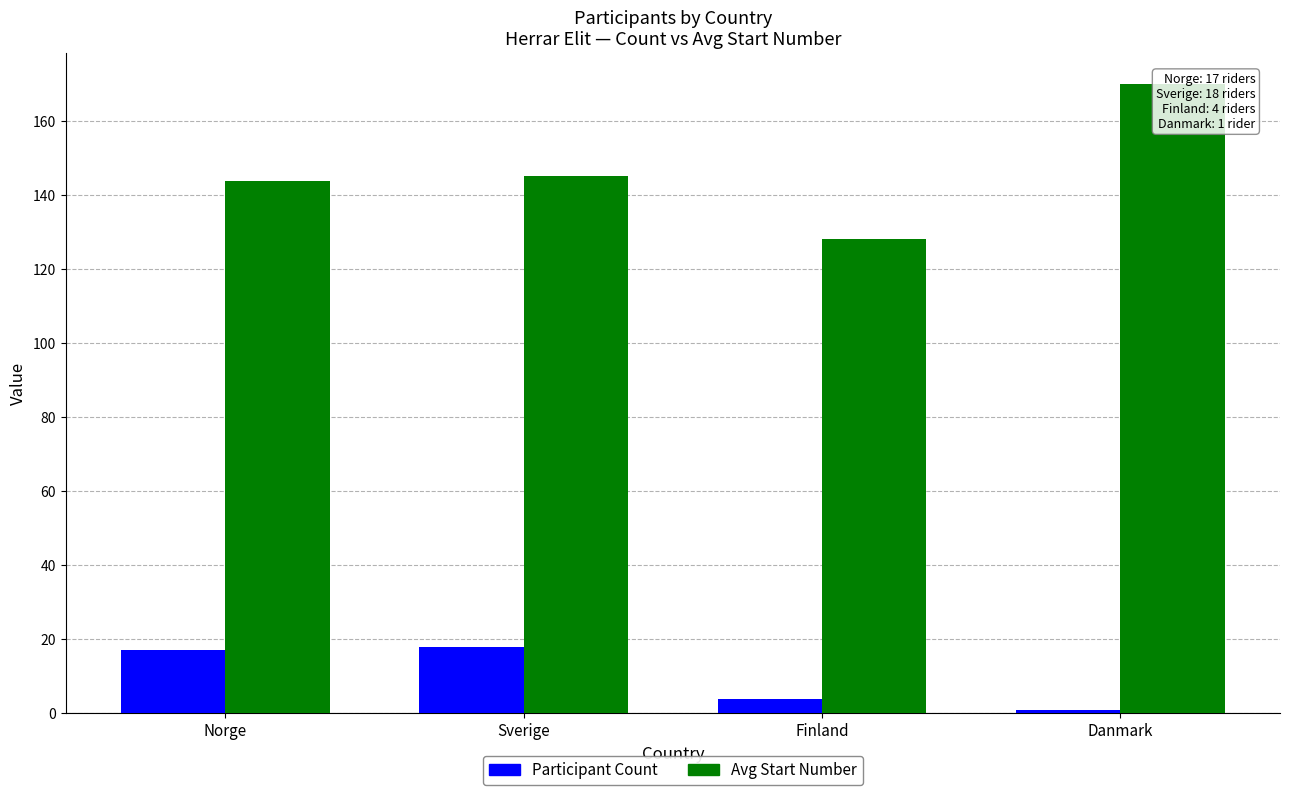

What is the label of the 3rd bar from the left?

Finland